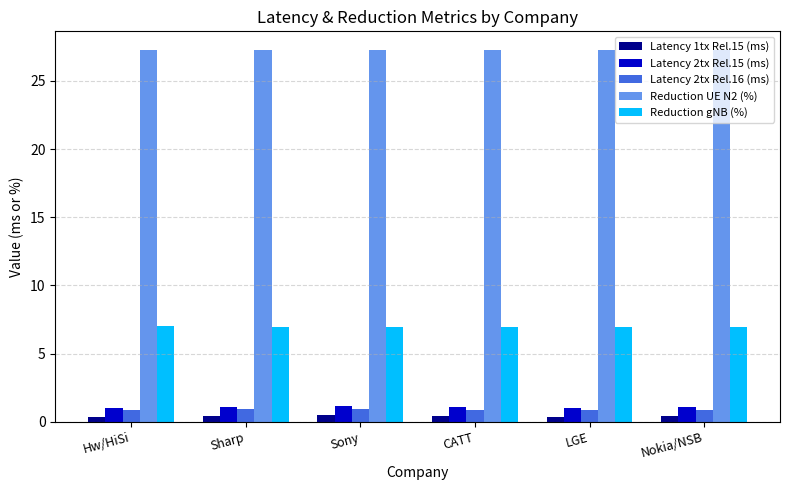

What is the label of the 6th bar from the right?

Hw/HiSi